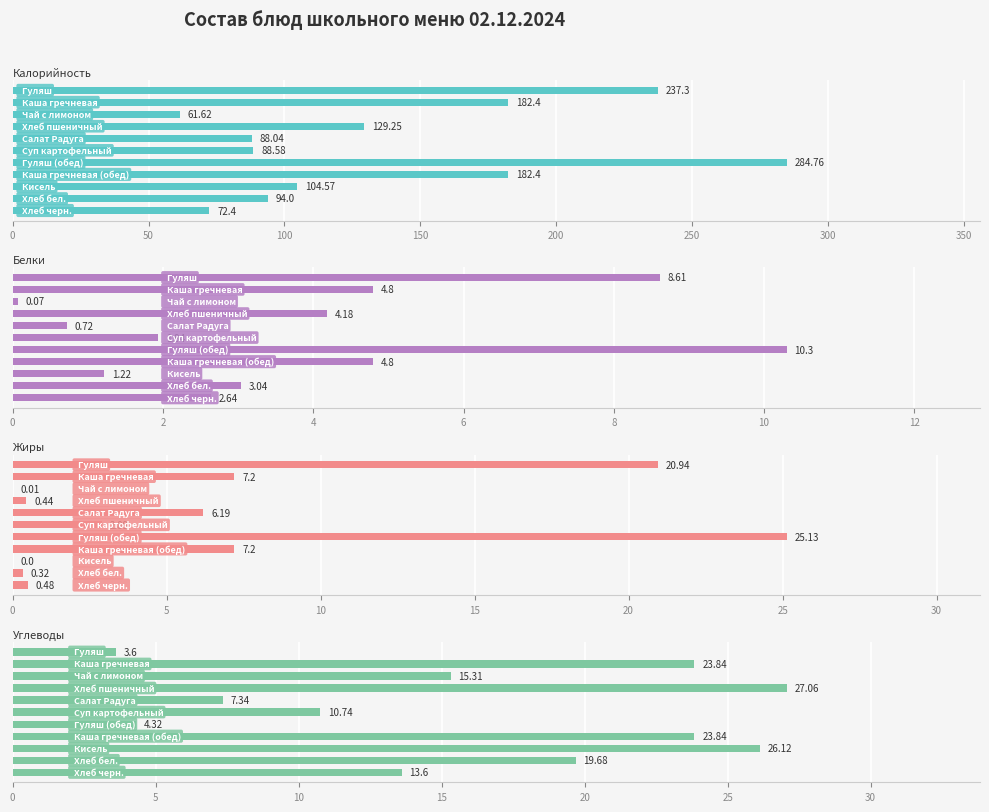

Rank the series at 100 from lowest to highest value.

Жиры, Белки, Углеводы, Калорийность